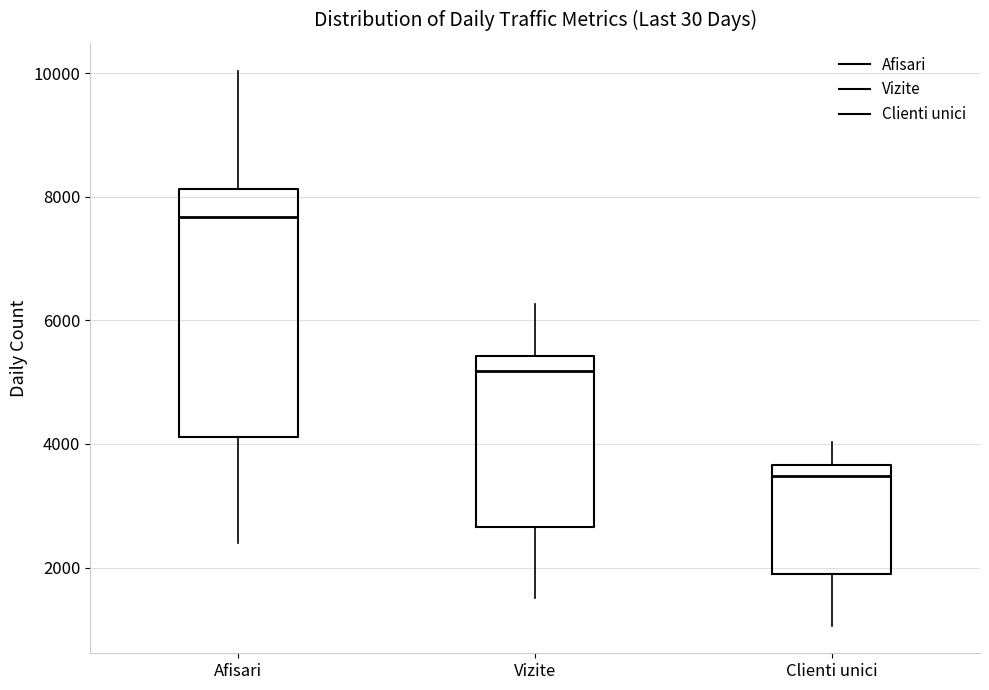

Where does the median line of the box for Clienti unici sit on the y-axis? The values are not printed on the chart, so give them approximately, as read against the axis.

3400